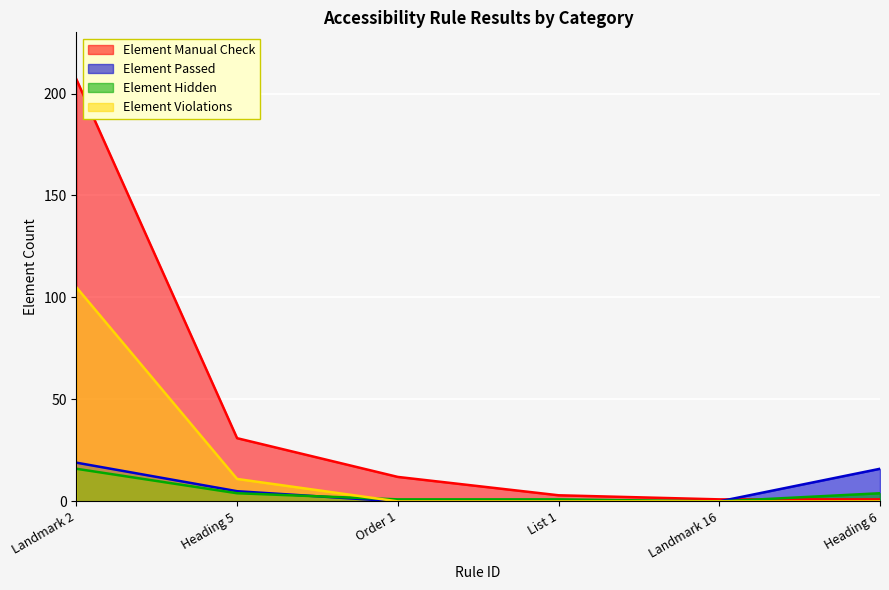

List the series in order of their peak value, lowest first.

Element Hidden, Element Passed, Element Violations, Element Manual Check